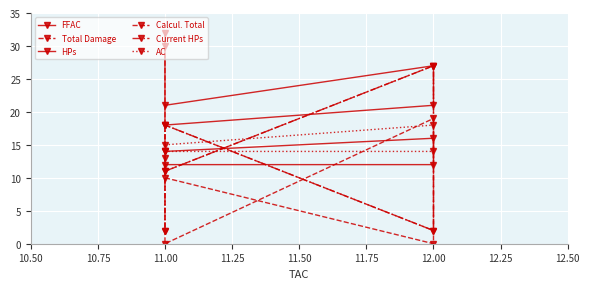

What are all the series names shown in the legend?

FFAC, Total Damage, HPs, Calcul. Total, Current HPs, AC